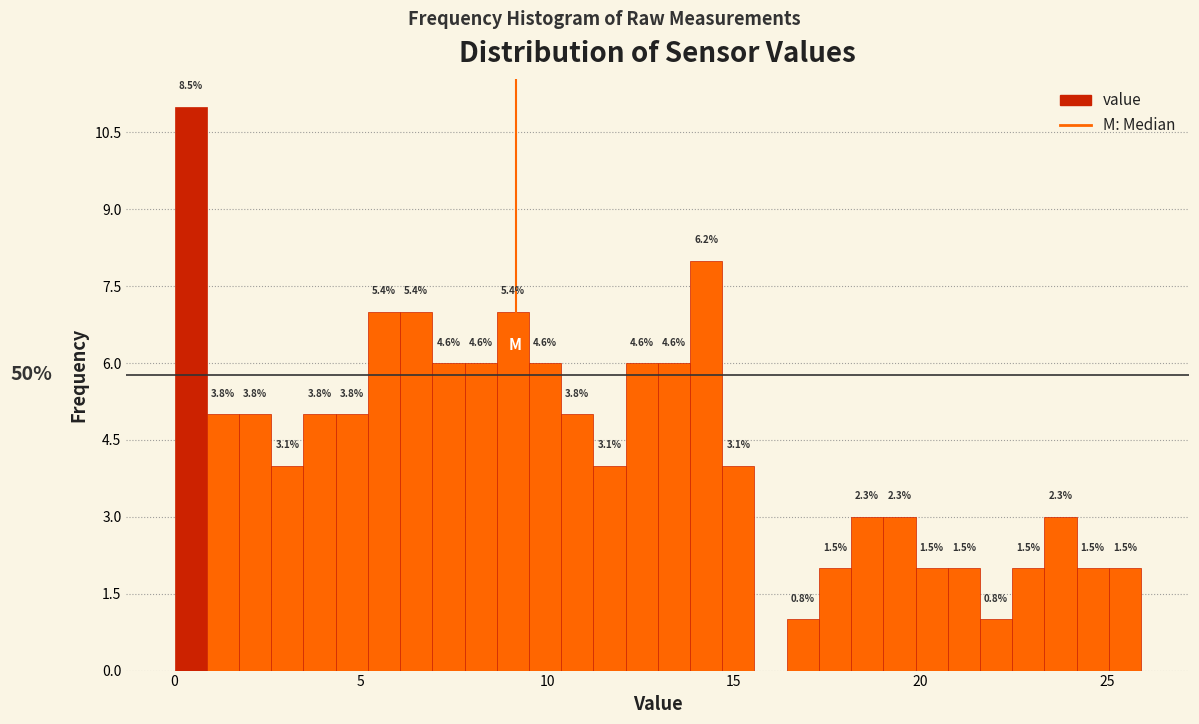

Read against the x-axis, roughly where is the centre of the tallest bar?

0.5